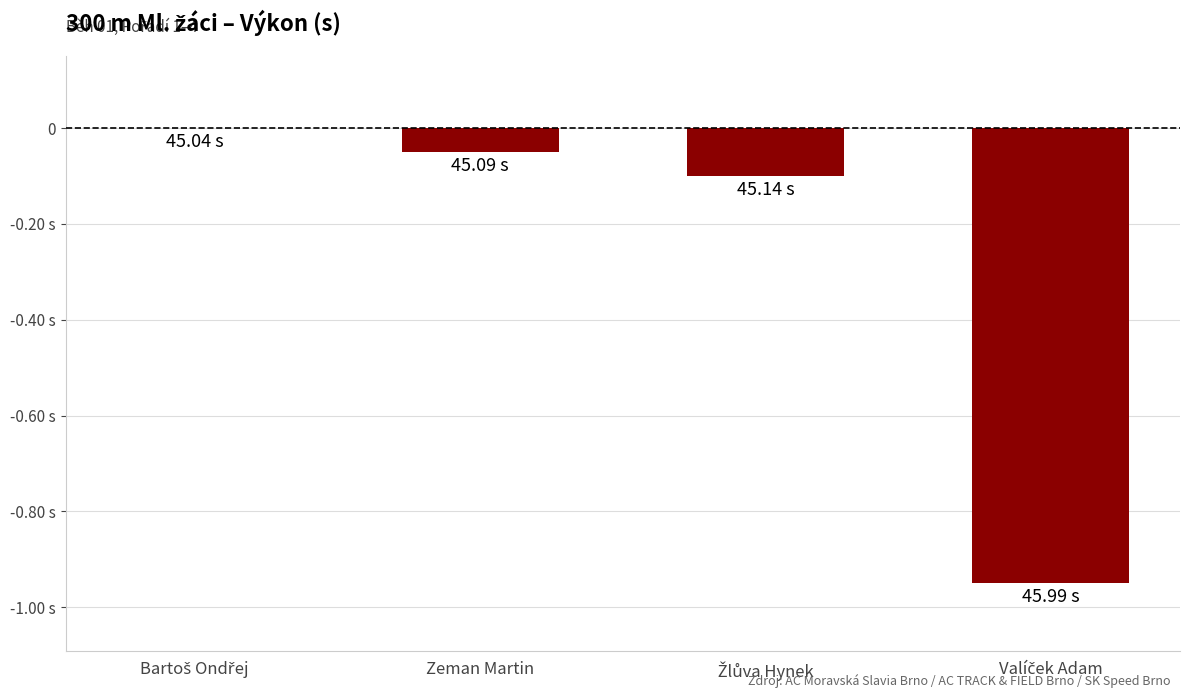

What is the value of the 4th bar from the left?

-1.0